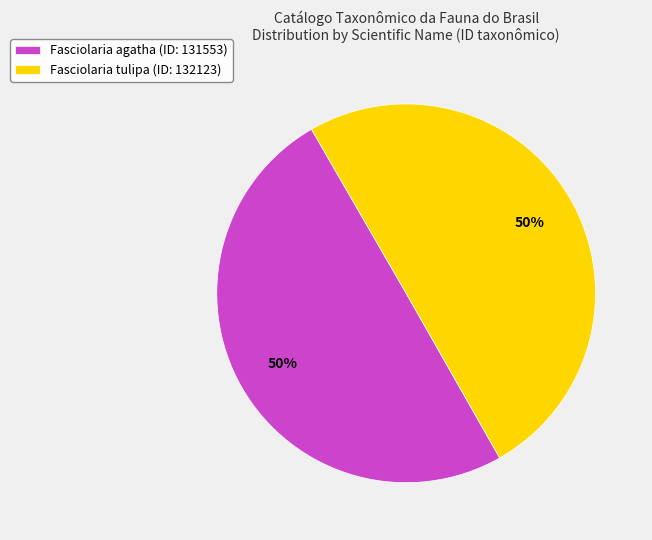

To the nearest percent, what is the combined percentage of Fasciolaria agatha and Fasciolaria tulipa?

100%